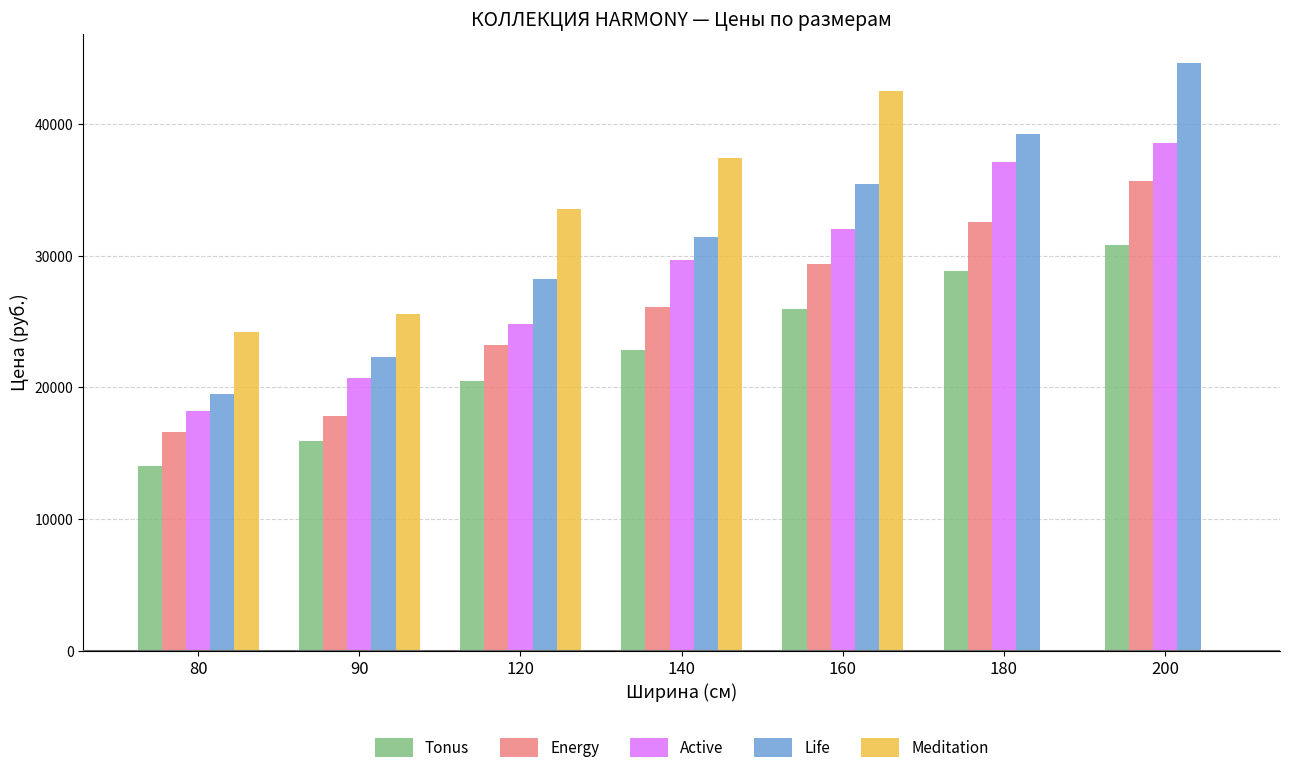

Are the bars grouped side by side (vs. stacked)?

Yes